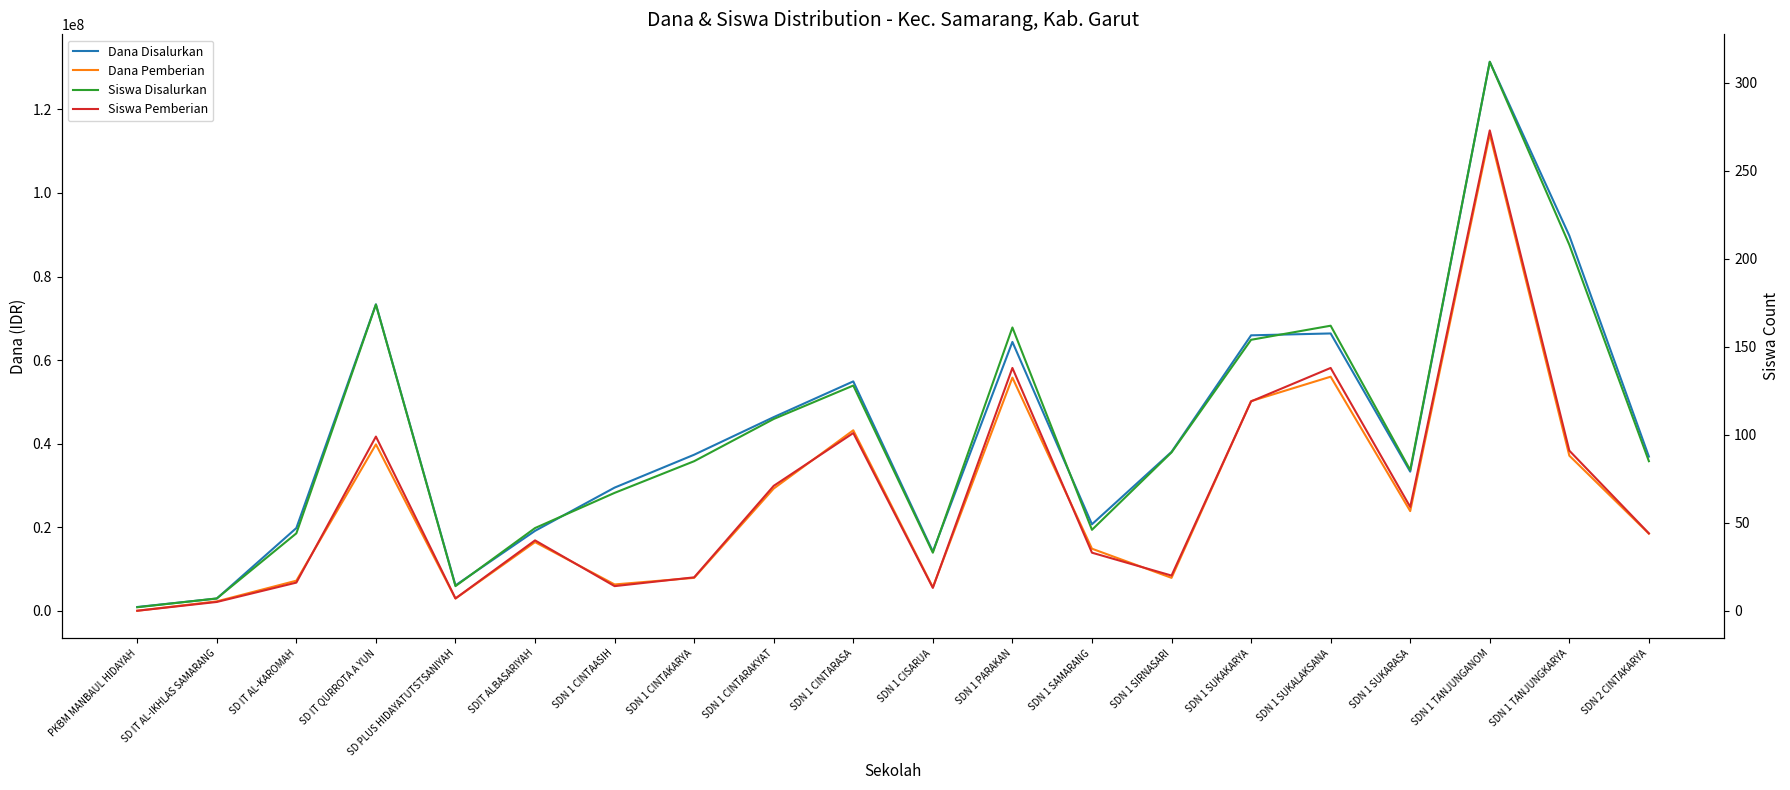

What position from the left is SDN 1 SUKALAKSANA?

16